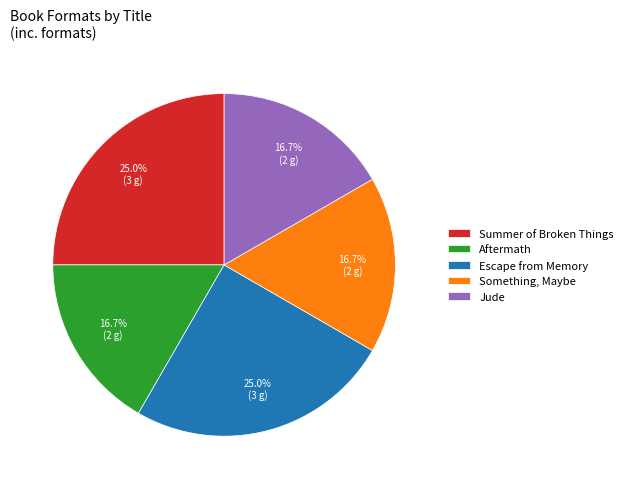

Which has a higher value, Jude or Escape from Memory?

Escape from Memory